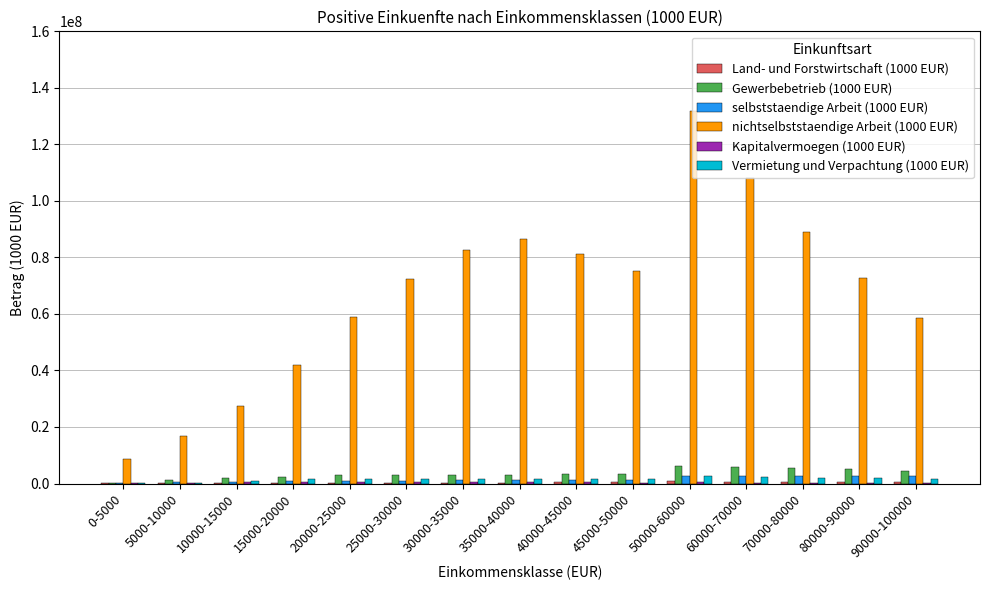

Which series has the largest total across all categories?

nichtselbststaendige Arbeit (1000 EUR)